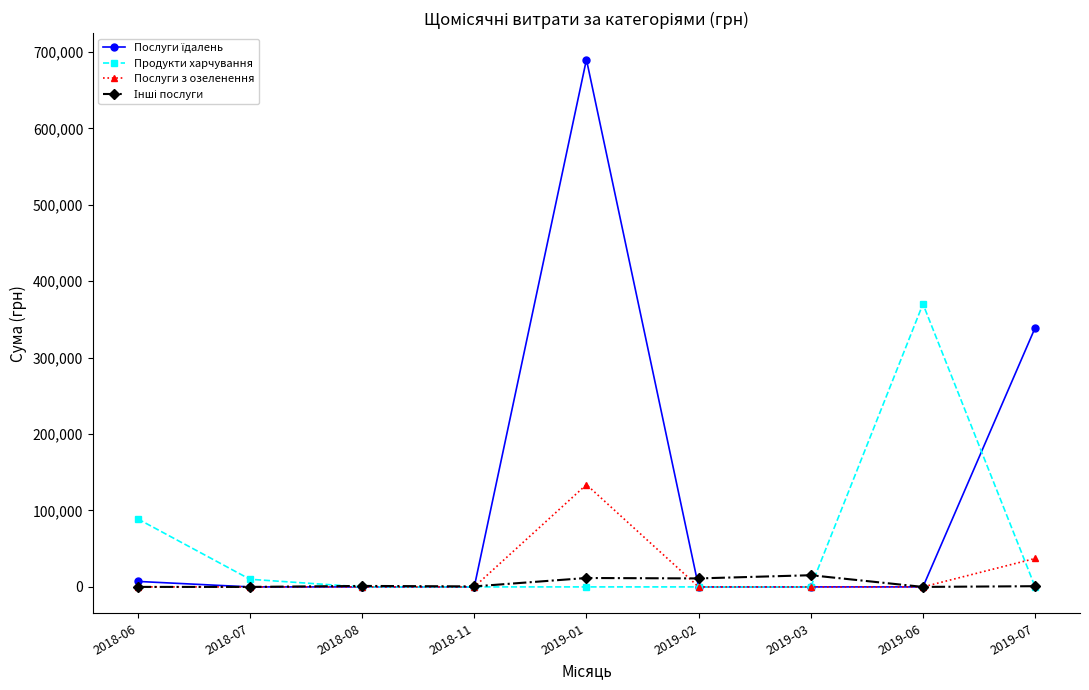

True or false: Продукти харчування has more than 0 interior local peaks.

True